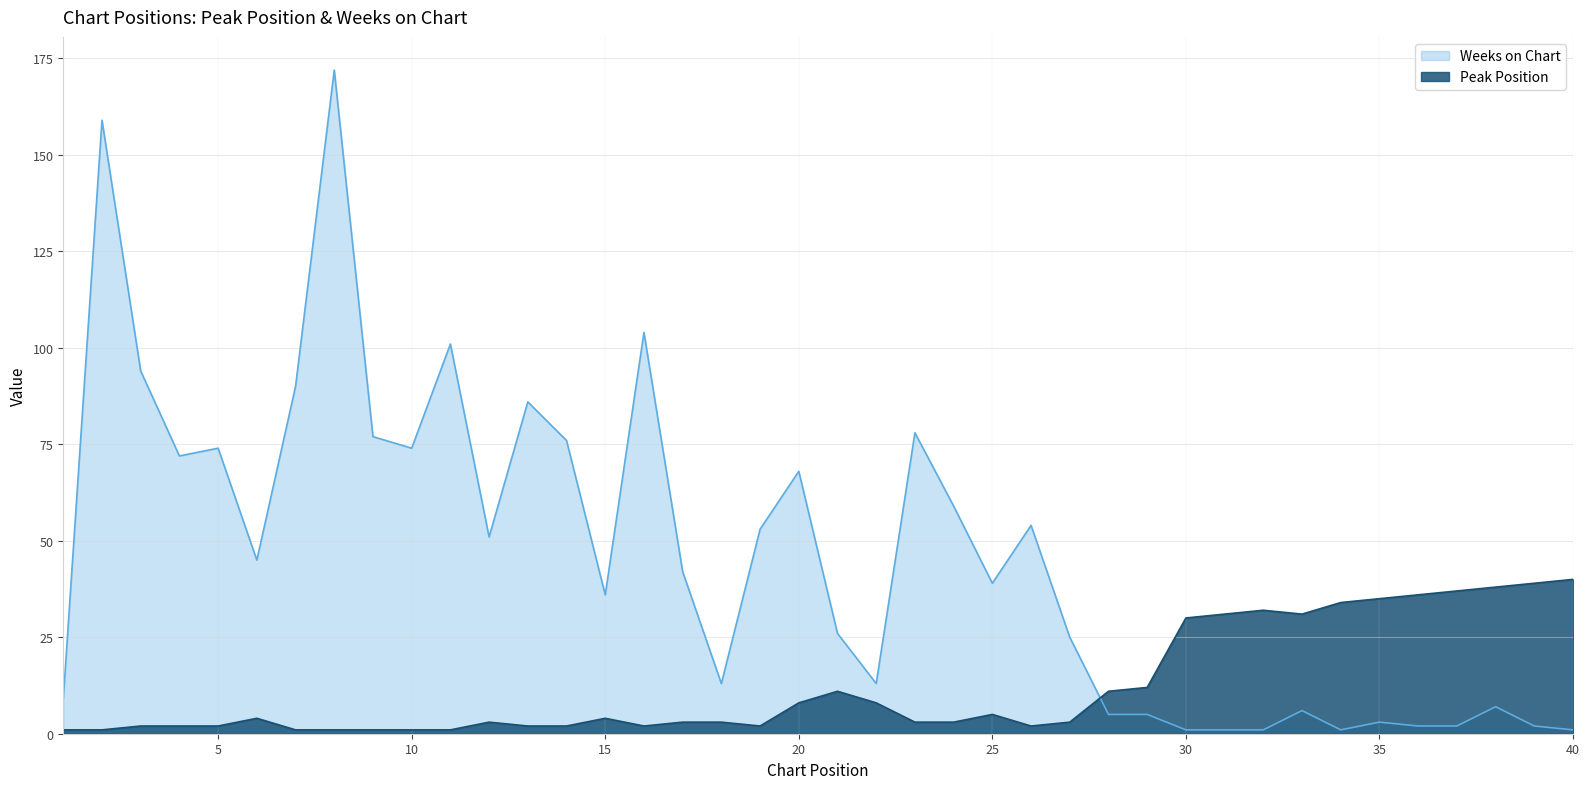

True or false: Peak Position has more than 2 interior local peaks.

True